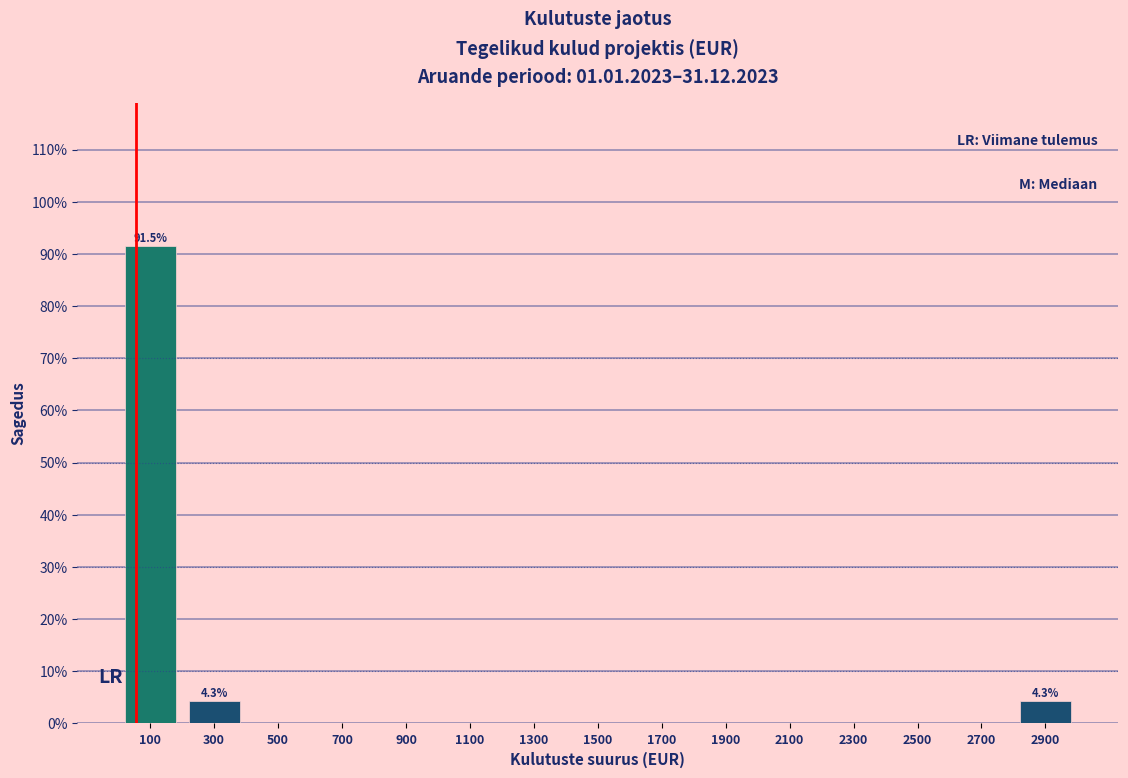

Which range on the x-axis has the tallest bar?

0 to 200